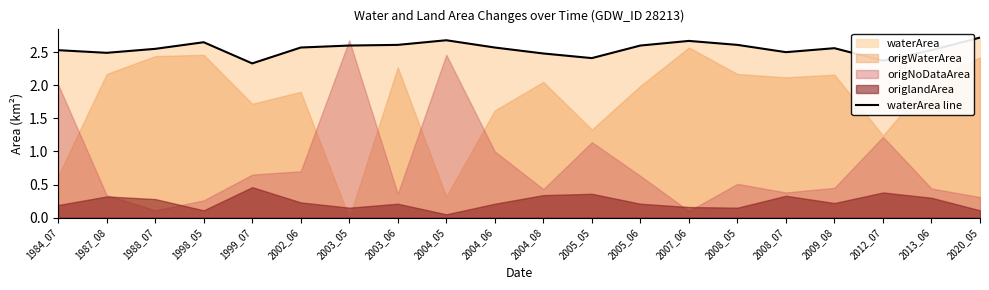

Approximately how many times larger is the value at 1999_07 compared to 2012_07?

1.0